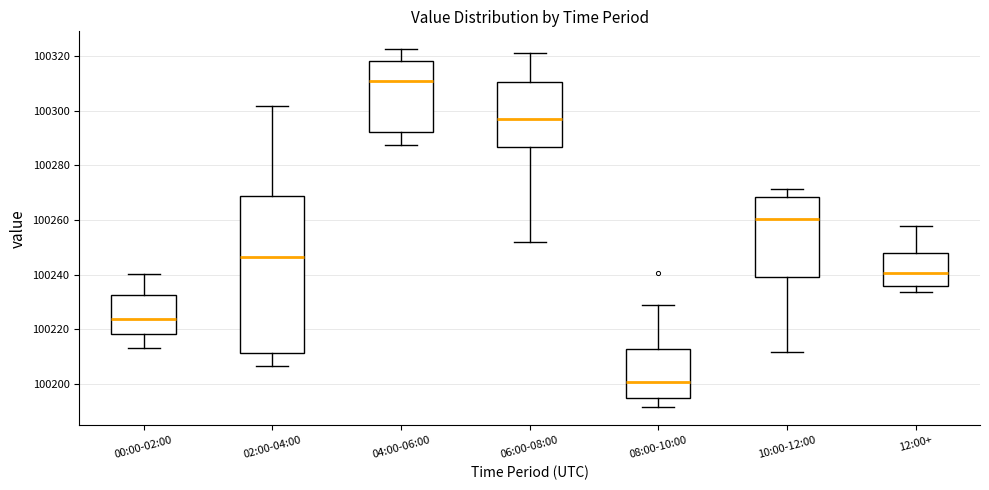

Comparing the boxes themselves (not the whiskers), which one is the tallest?

02:00-04:00